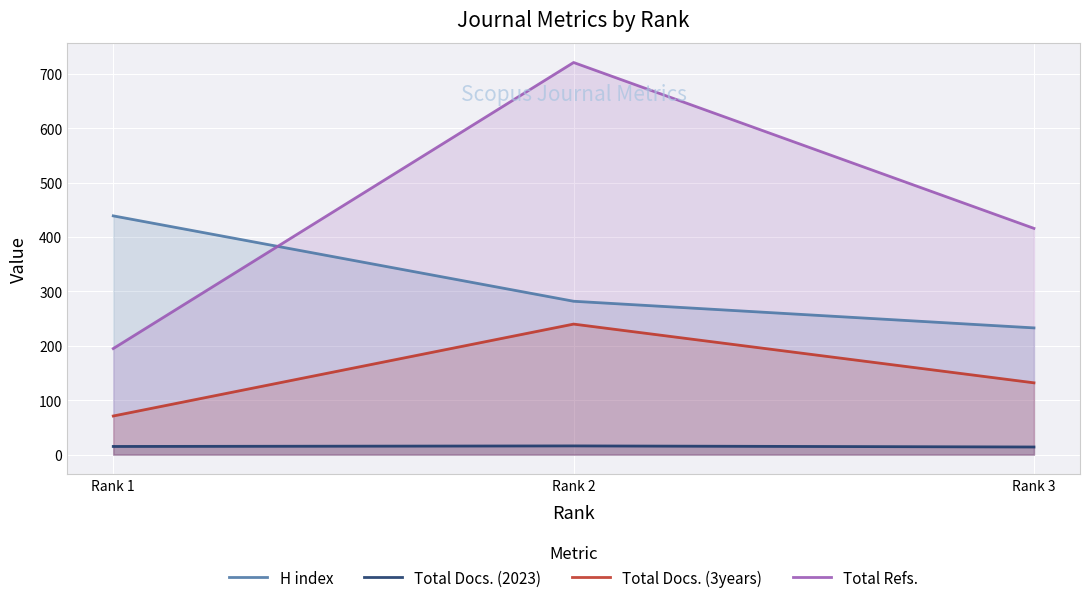

List the series in order of their peak value, highest first.

Total Refs., H index, Total Docs. (3years), Total Docs. (2023)